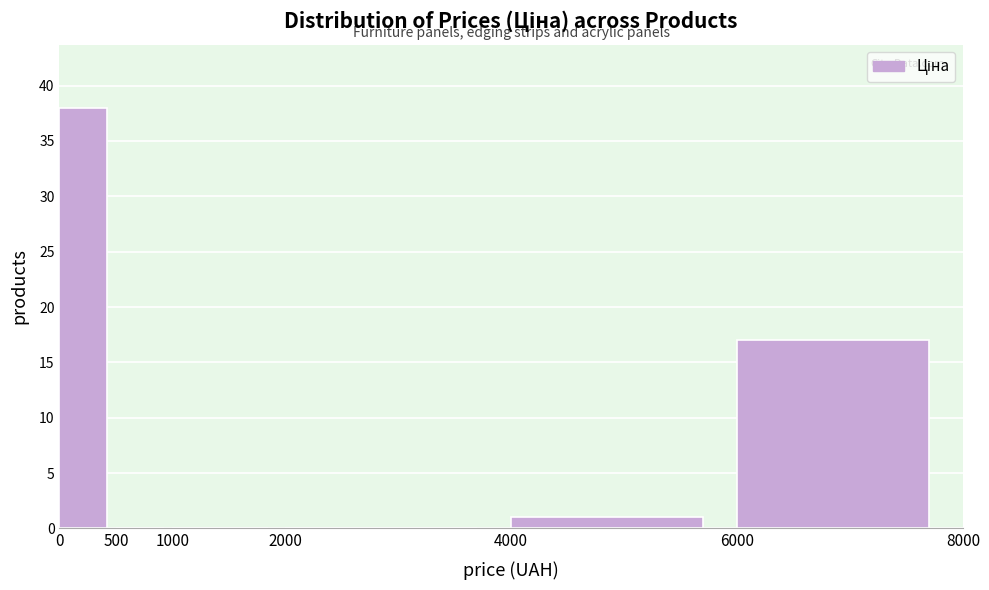

What is the height of the bar covering 0 to 500 on the x-axis? The values are not printed on the chart, so give them approximately, as read against the axis.

38